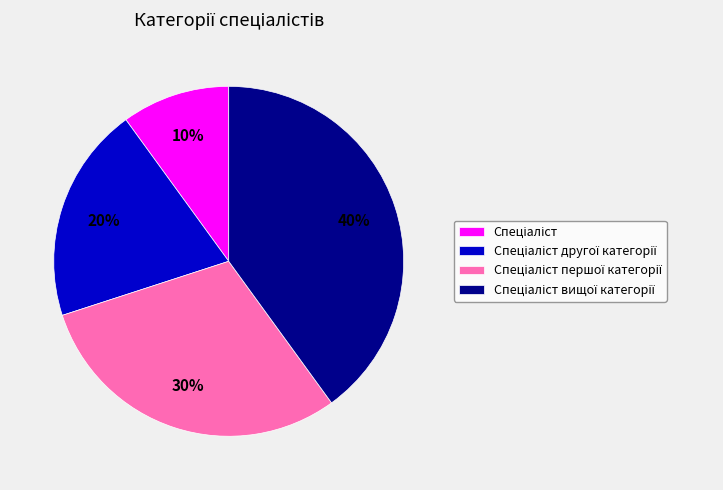

Is there any slice that represents more than half of the pie?

No